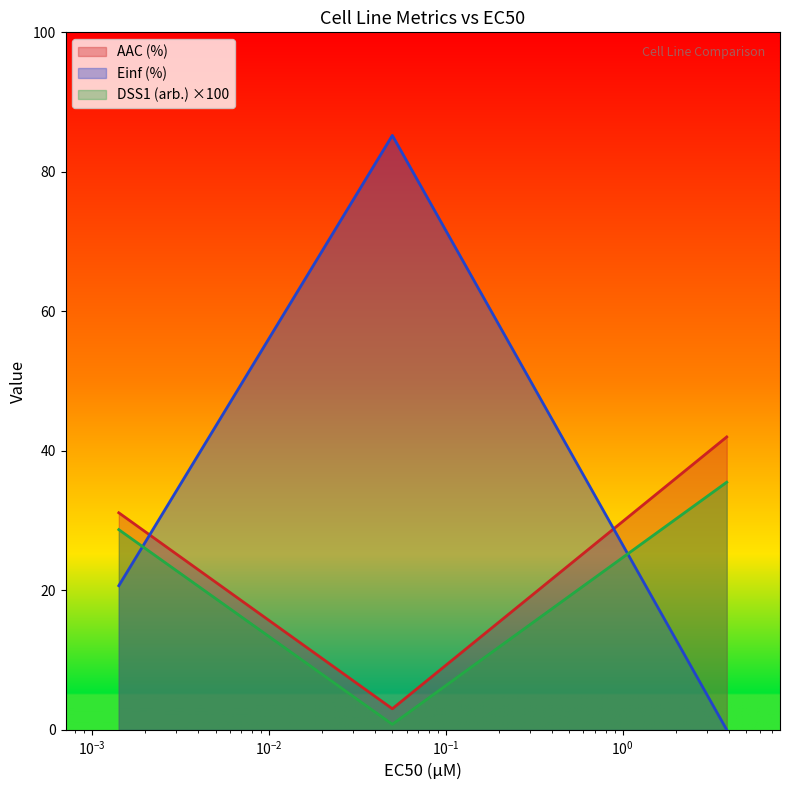

What is the spread (max minus min) of values at gCSI?

84.4